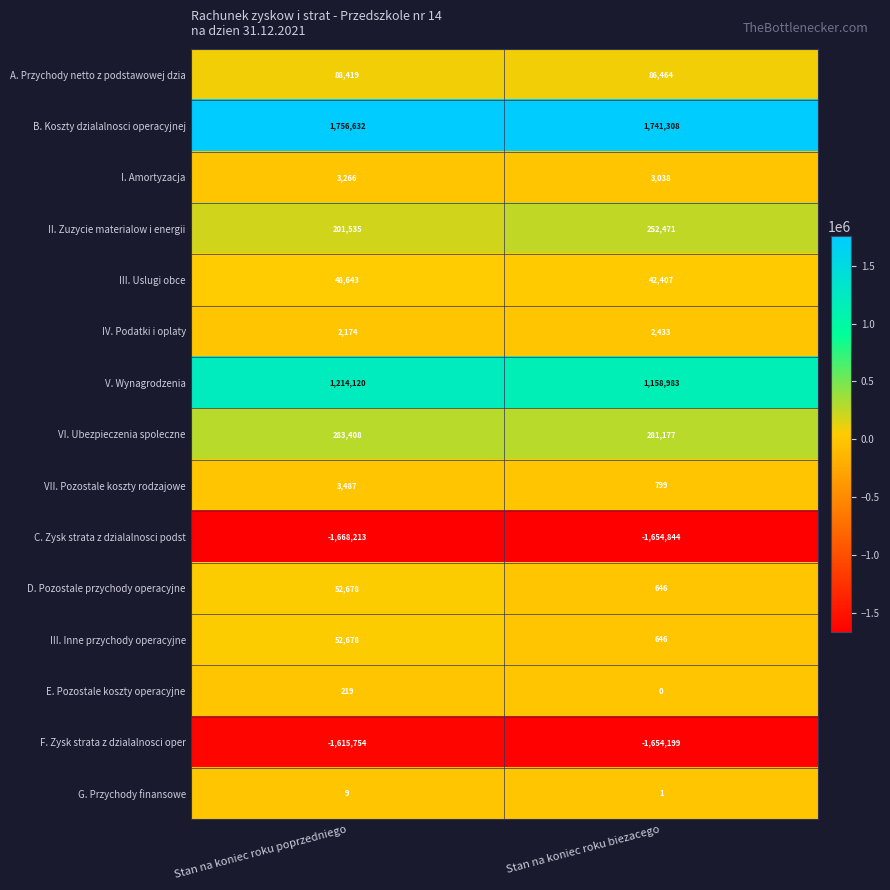

Which series has the largest total across all categories?

B. Koszty dzialalnosci operacyjnej